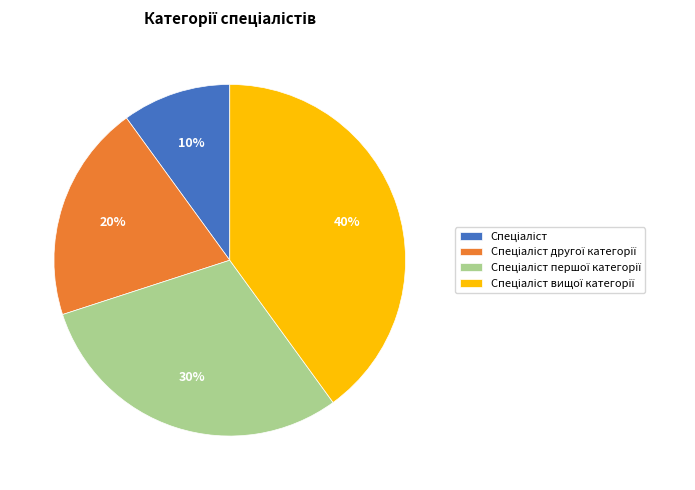

To the nearest percent, what is the average slice percentage?

25%